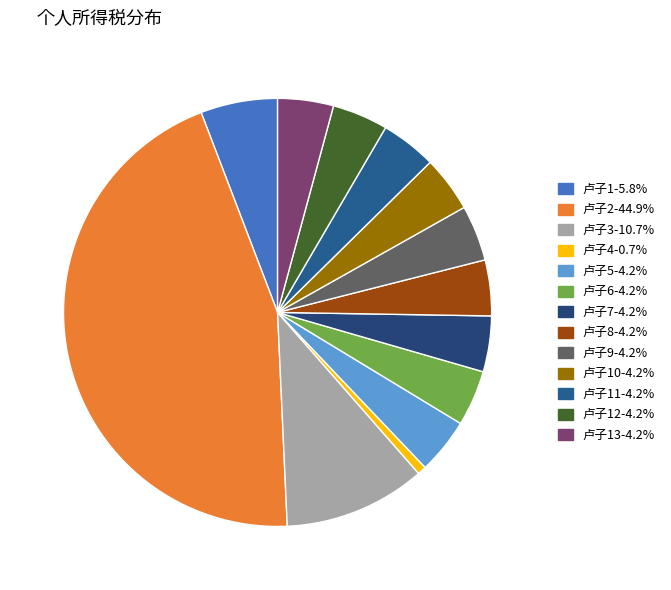

Does any single category account for the majority?

No